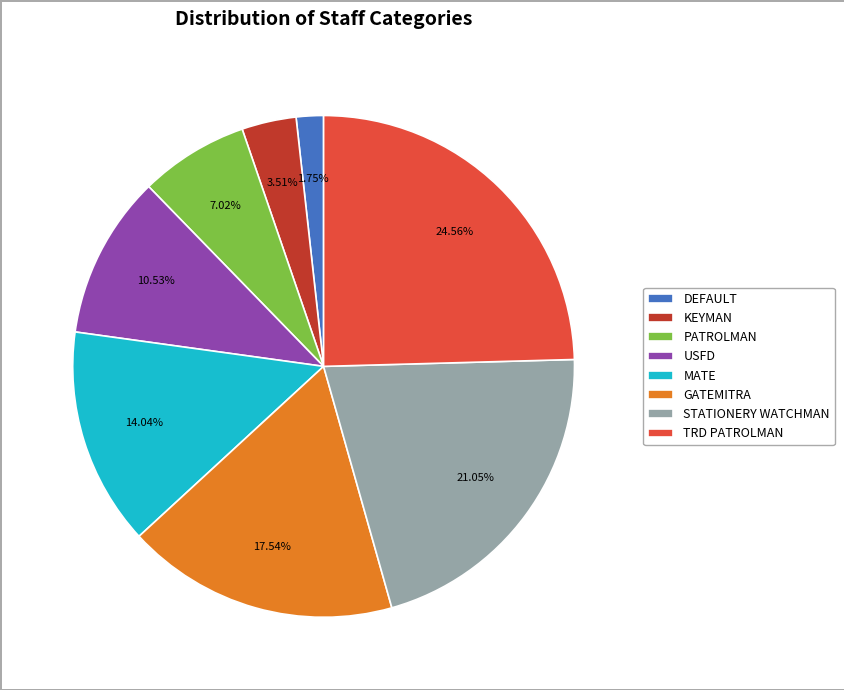

Rank the categories by value from lowest to highest.

DEFAULT, KEYMAN, PATROLMAN, USFD, MATE, GATEMITRA, STATIONERY WATCHMAN, TRD PATROLMAN